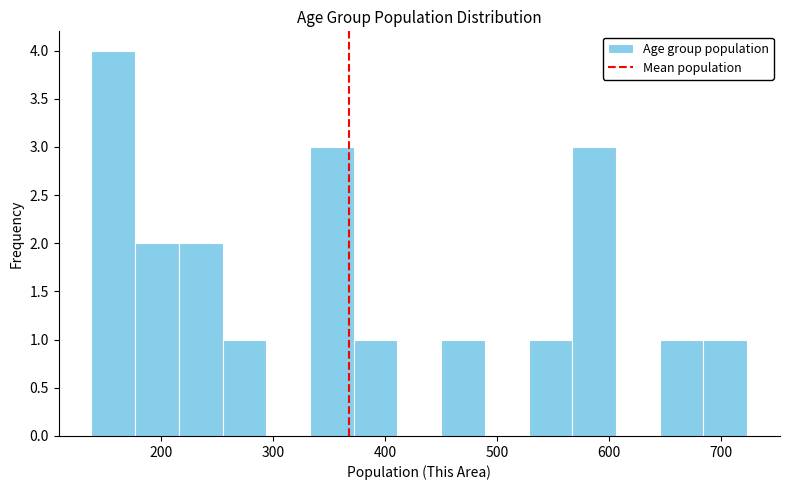

Around what value on the x-axis is the tallest bar? Give the approximate position of its centre, as read against the axis.

160